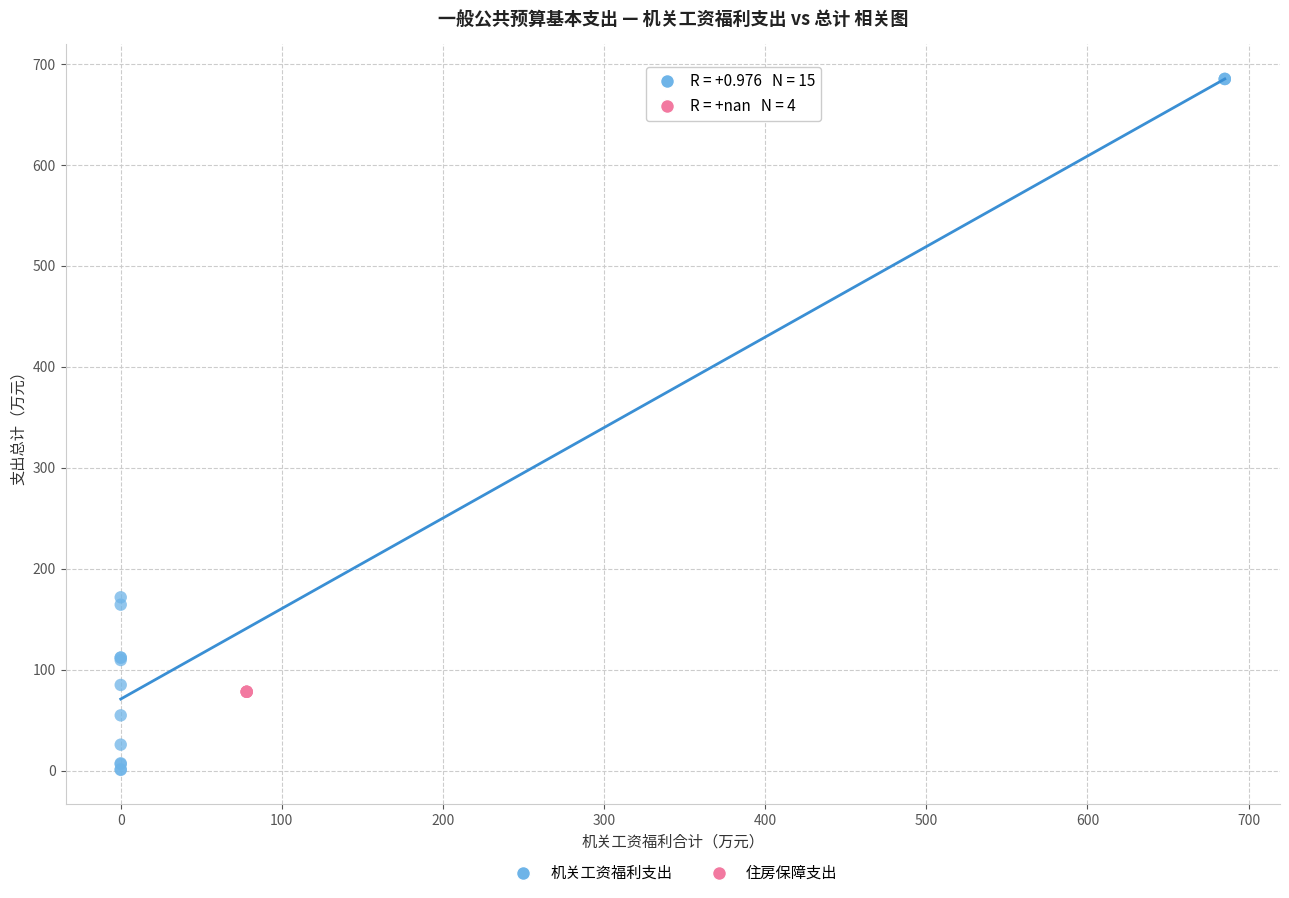

Which series reaches the minimum Y coordinate?

机关工资福利支出